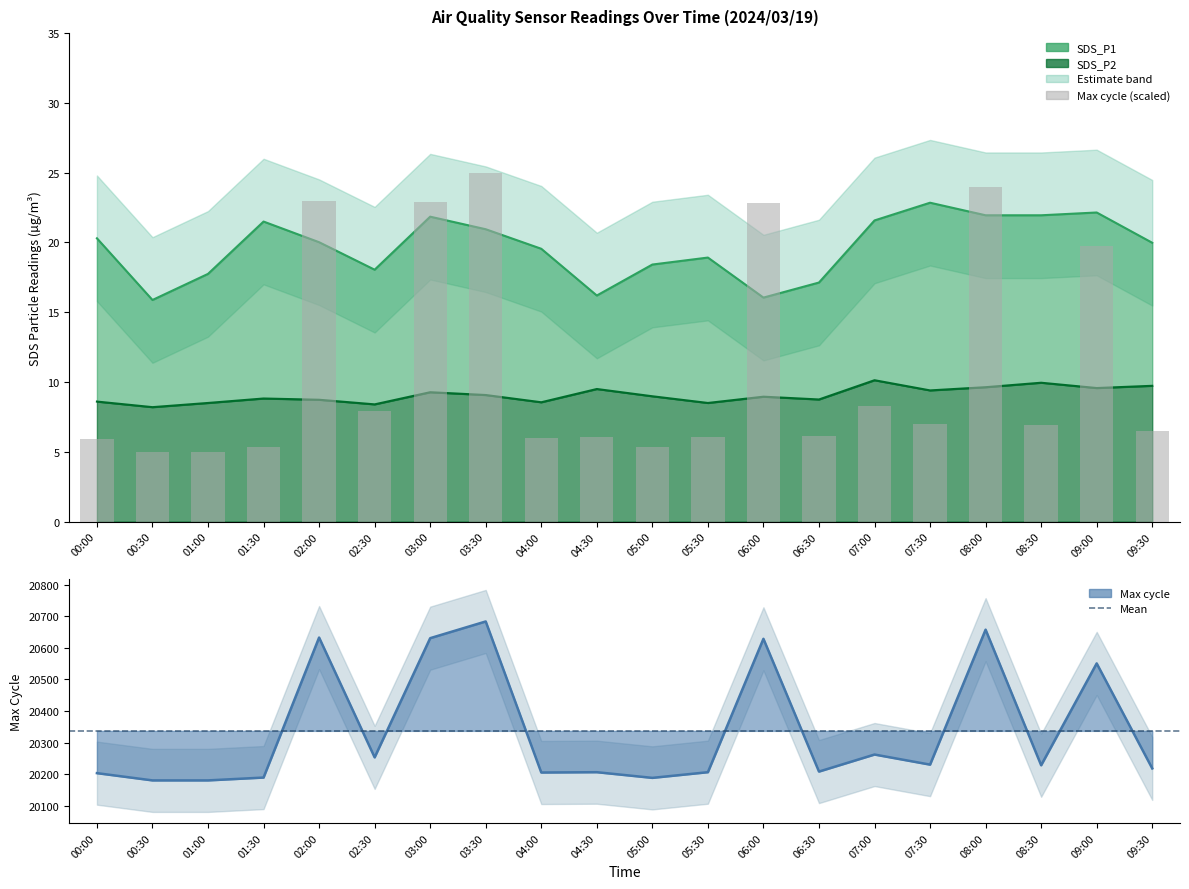

Which series has the widest spread of values?

Max_cycle_scaled